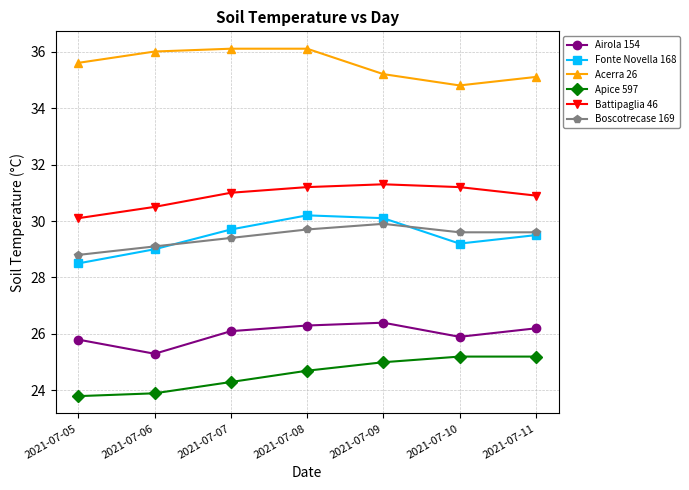

At how many categories does at least one series exceed 26?

7